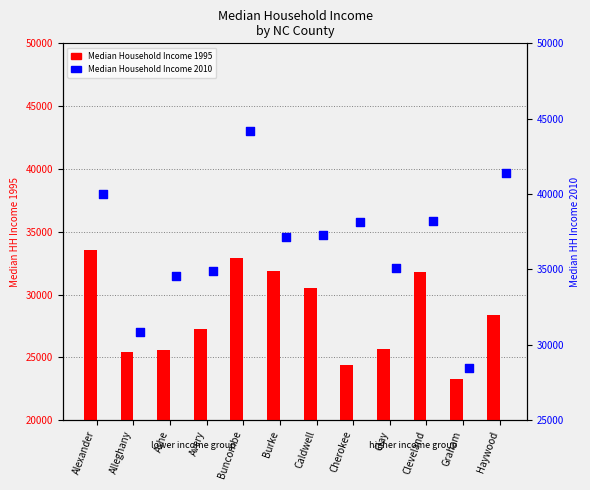

What are all the series names shown in the legend?

Median Household Income 1995, Median Household Income 2010